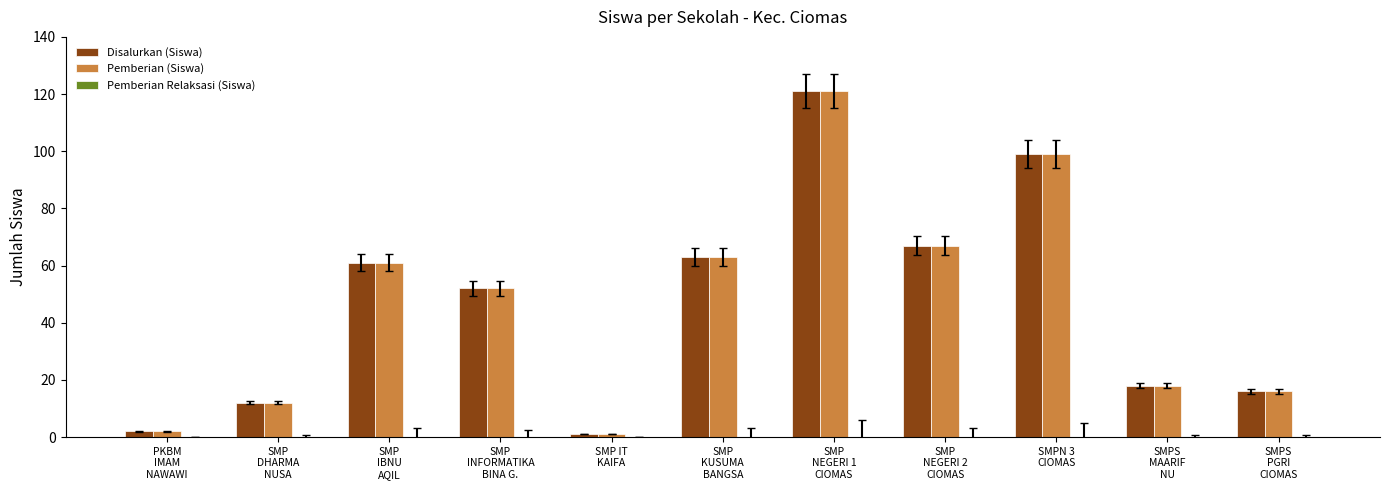

What is the difference between the Disalurkan (Siswa) values at SMP IT
KAIFA and SMP
NEGERI 1
CIOMAS?

120